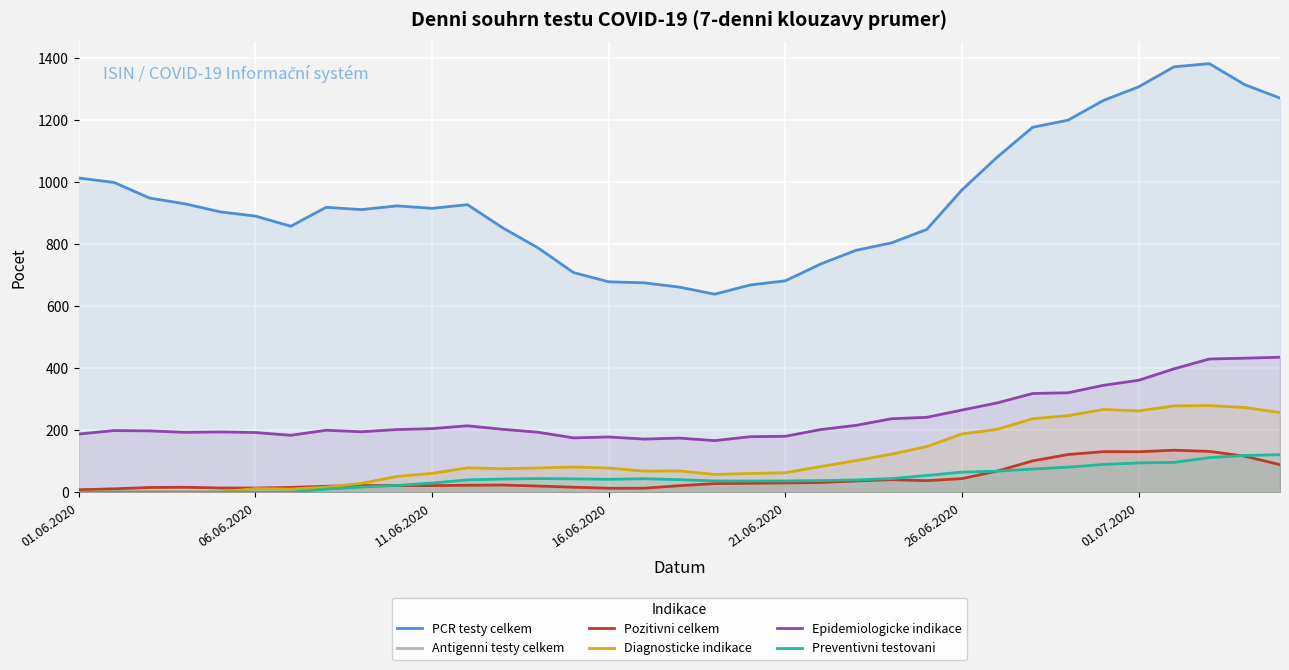

Which series has the widest spread of values?

PCR testy celkem